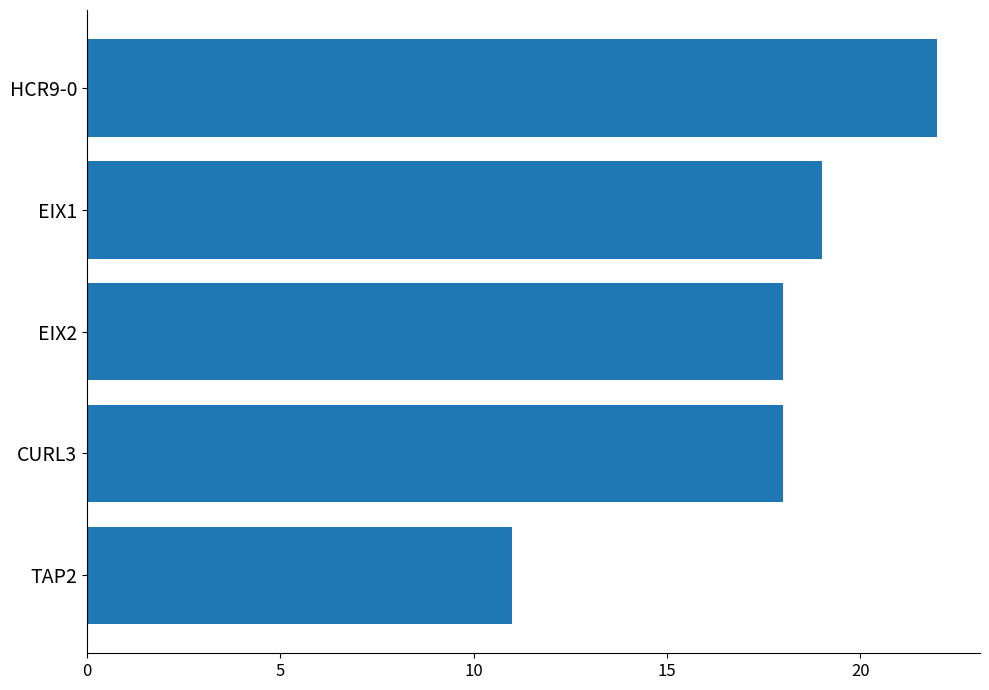

Is it true that the value at EIX1 is 19?

True